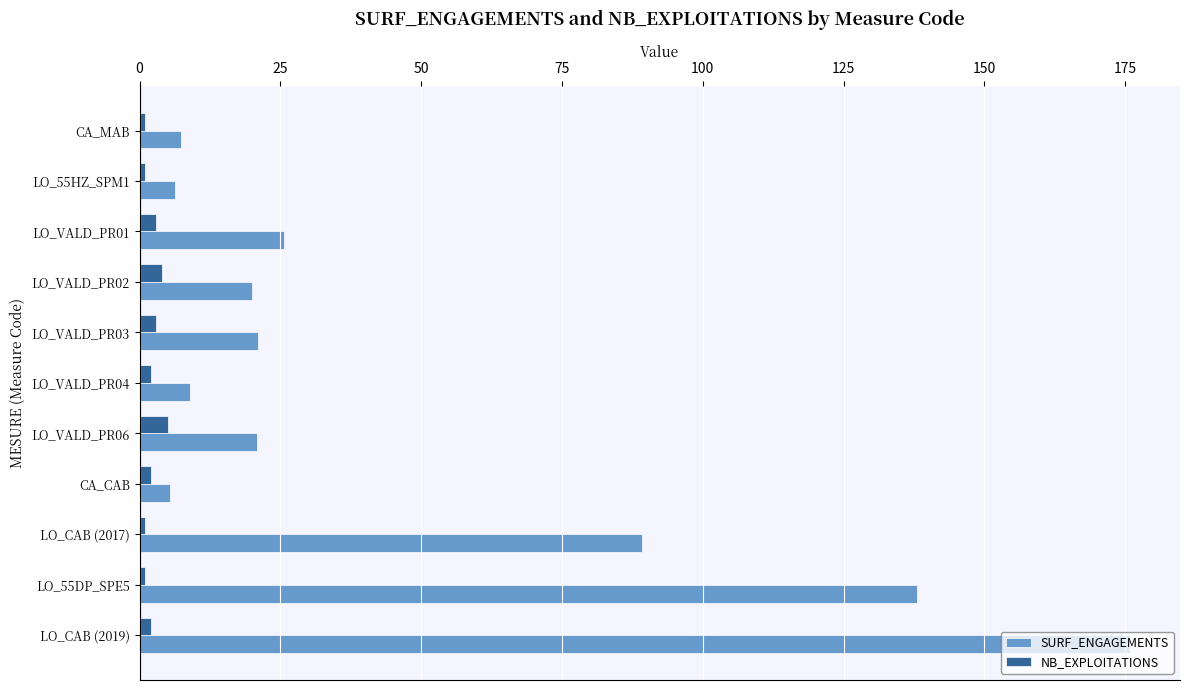

What is the difference between the maximum and minimum values in the NB_EXPLOITATIONS series?

4.0